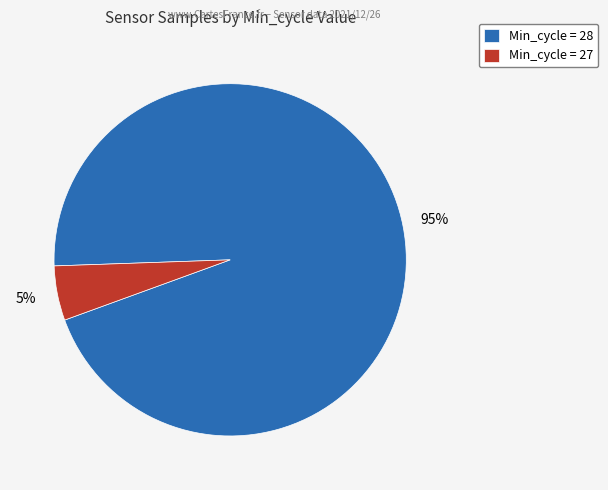

True or false: Min_cycle = 27 accounts for 1% of the total.

False